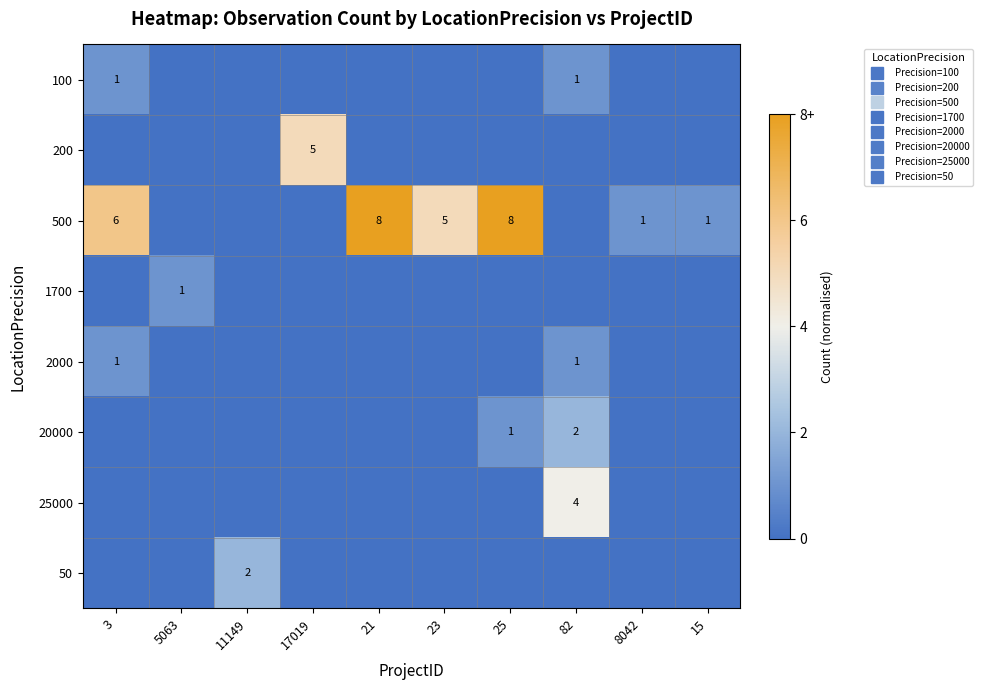

Which series has the largest total across all categories?

500